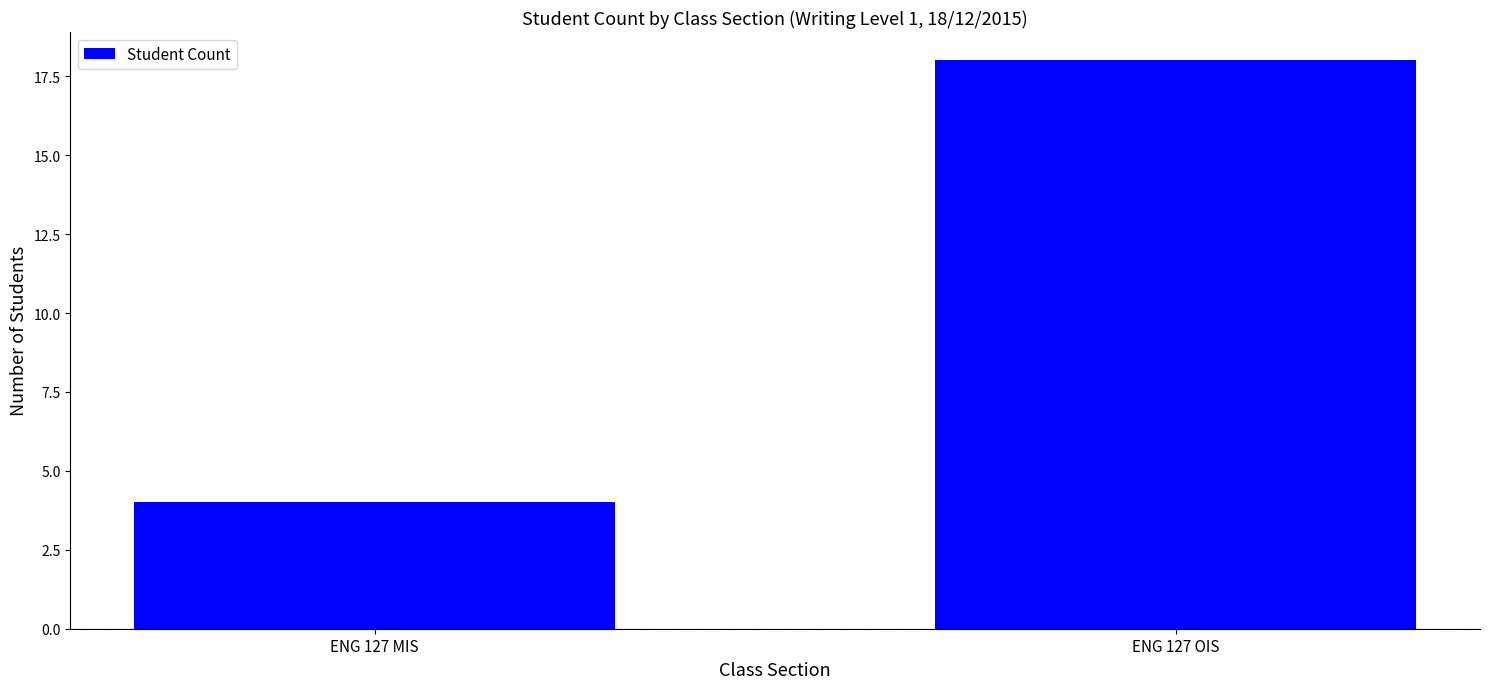

What is the label of the 1st bar from the left?

ENG 127 MIS